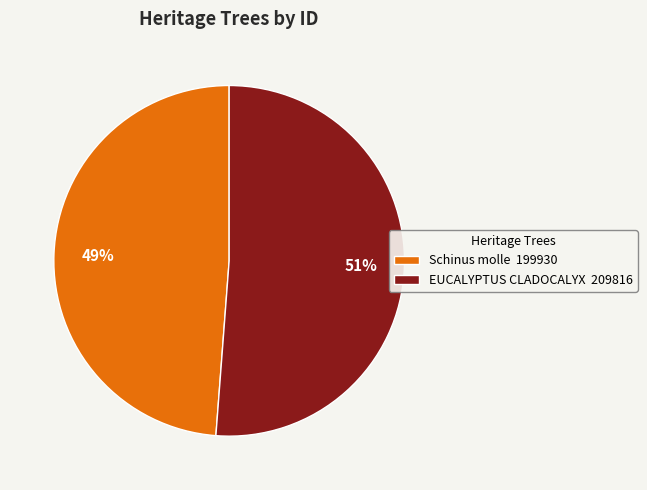

To the nearest percent, what is the average slice percentage?

50%